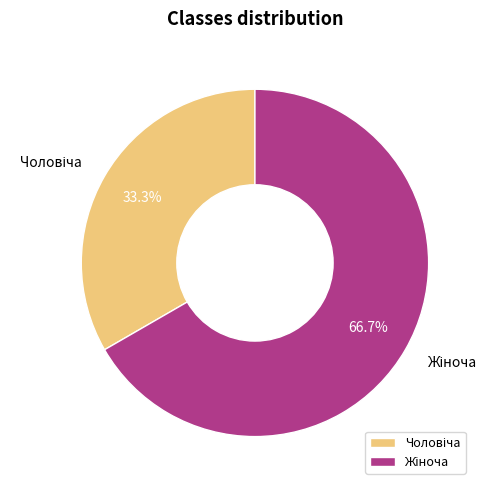

Count the number of slices in the pie.

2